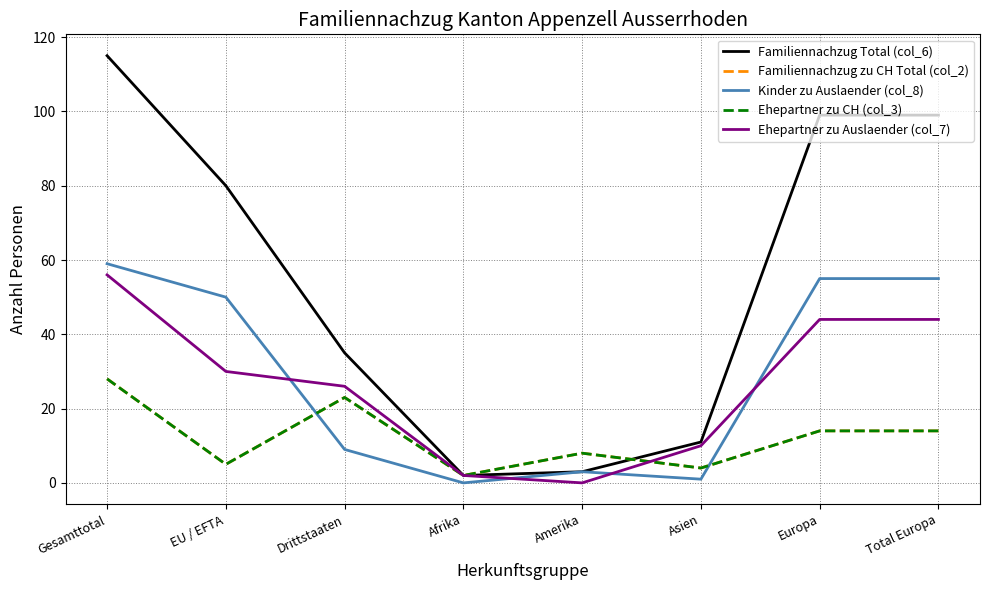

At how many categories does at least one series exceed 72?

4